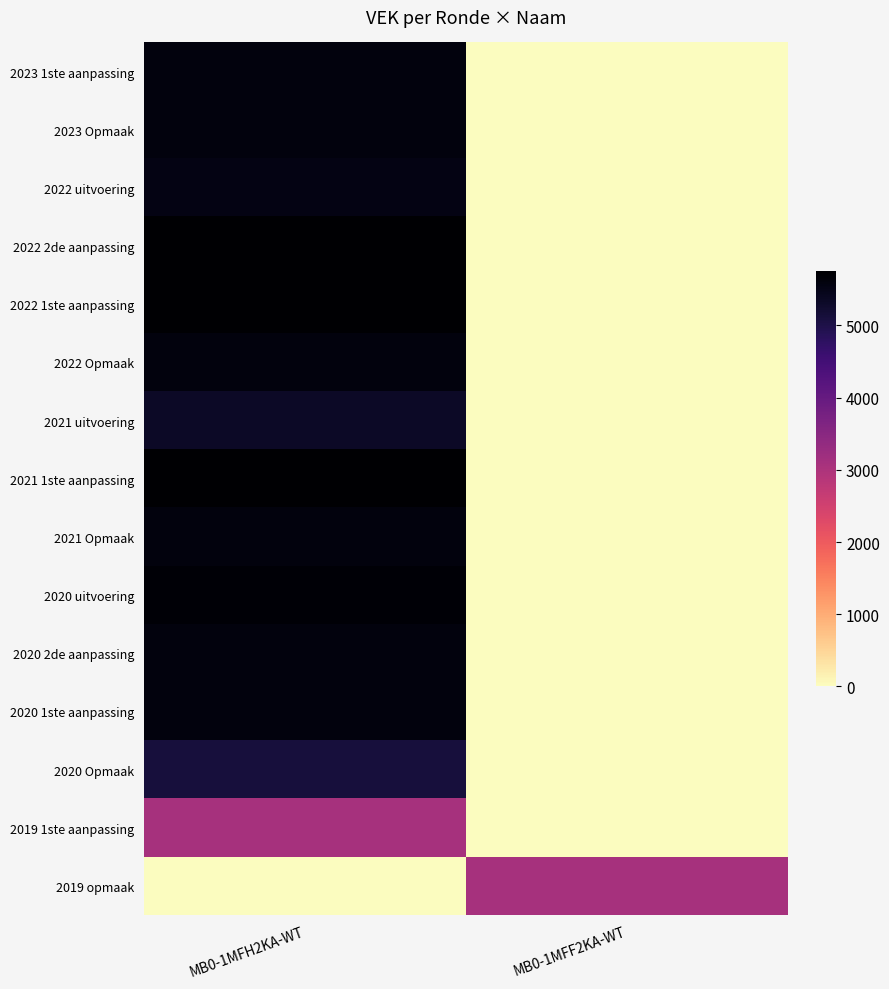

What is the greatest value displayed?

5753